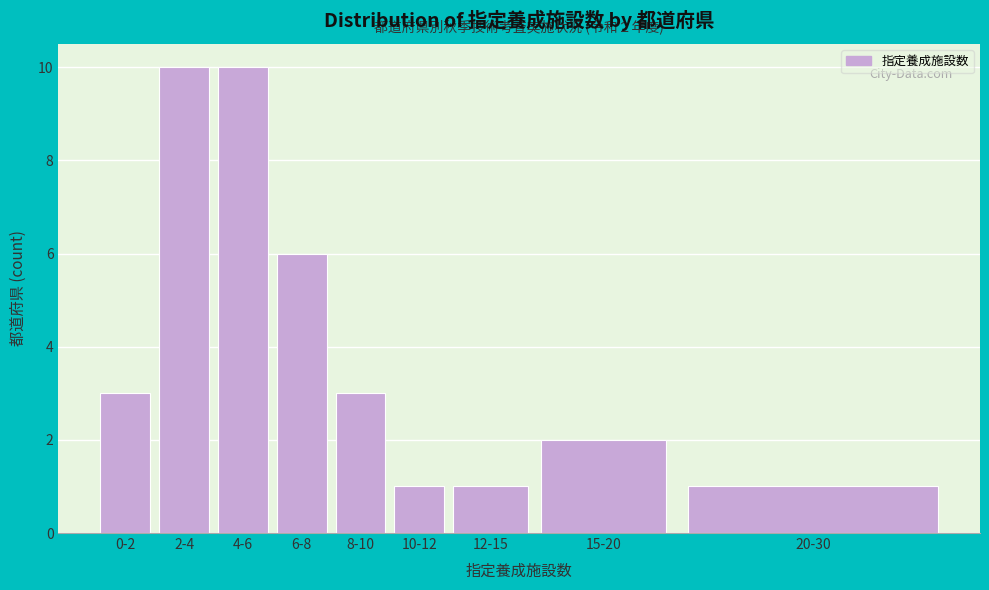

Reading right to left, list all the values displayed in this chart.

1	2	1	1	3	6	10	10	3